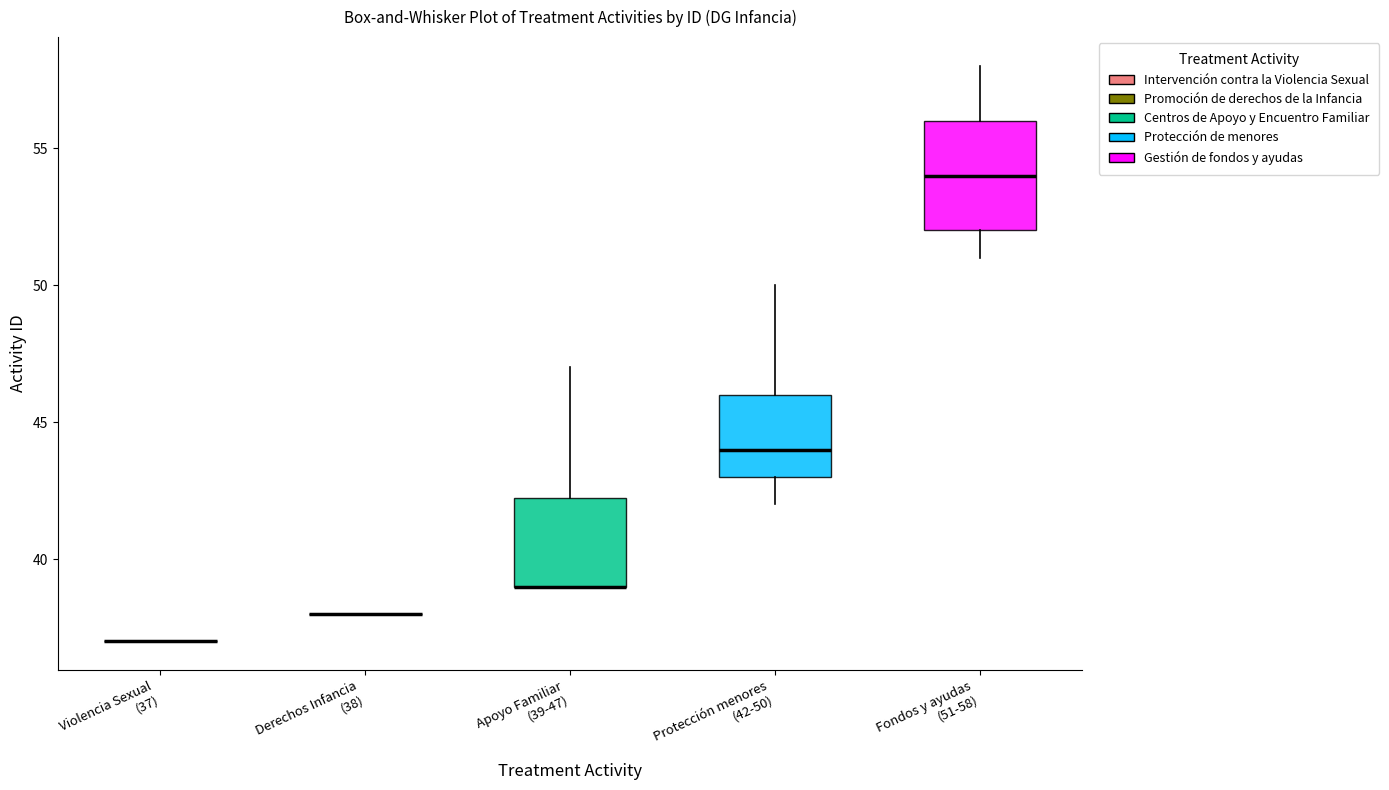

Reading left to right, transcribe this box plot: for each box, give where its median line is, the range the box spans, and where its two whiskers end, as read against the y-axis. The values are not printed on the chart, so give them approximately, as read against the axis.

Violencia Sexual (37): box collapsed to a line at 37.0, whiskers 37.0 to 37.0
Derechos Infancia (38): box collapsed to a line at 38.0, whiskers 38.0 to 38.0
Apoyo Familiar (39-47): median 39.0 (drawn on the box's lower edge), box 39.0 to 42.5, whiskers 39.0 to 47.0
Protección menores (42-50): median 44.0, box 43.0 to 46.0, whiskers 42.0 to 50.0
Fondos y ayudas (51-58): median 54.0, box 52.0 to 56.0, whiskers 51.0 to 58.0